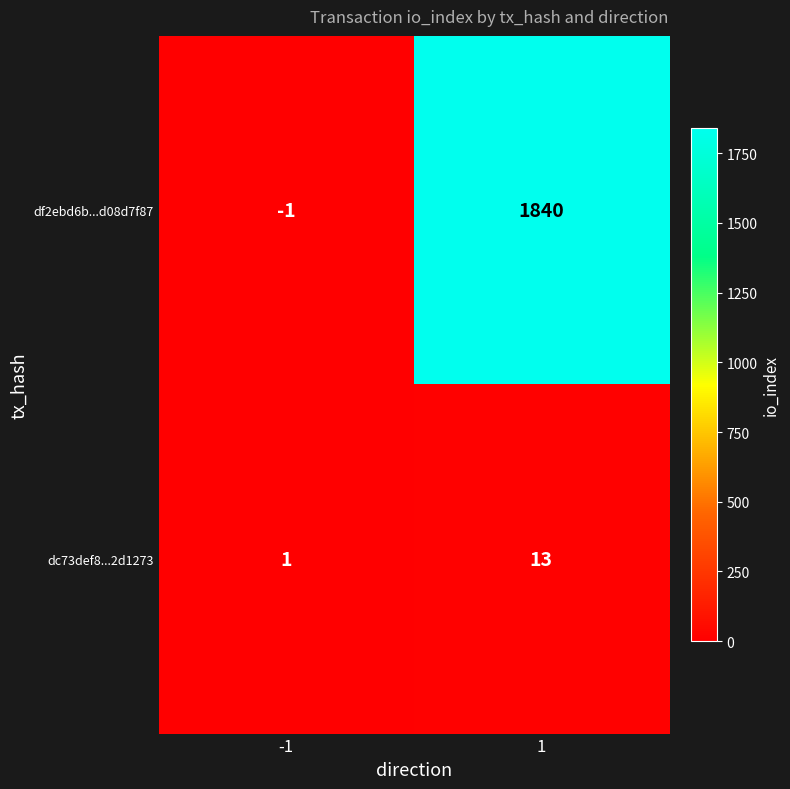

Rank the series by their average value, from lowest to highest.

dc73def8...2d1273, df2ebd6b...d08d7f87